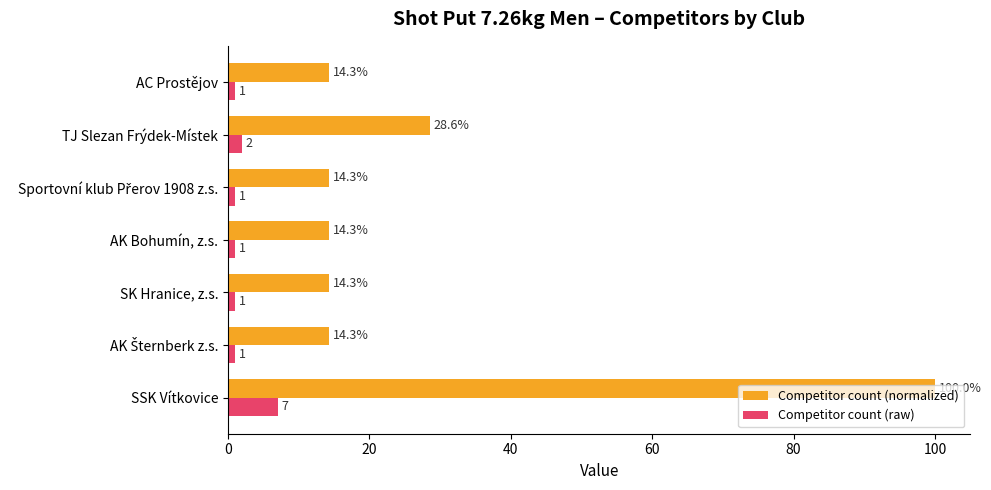

Which series has the widest spread of values?

Competitor count (normalized)